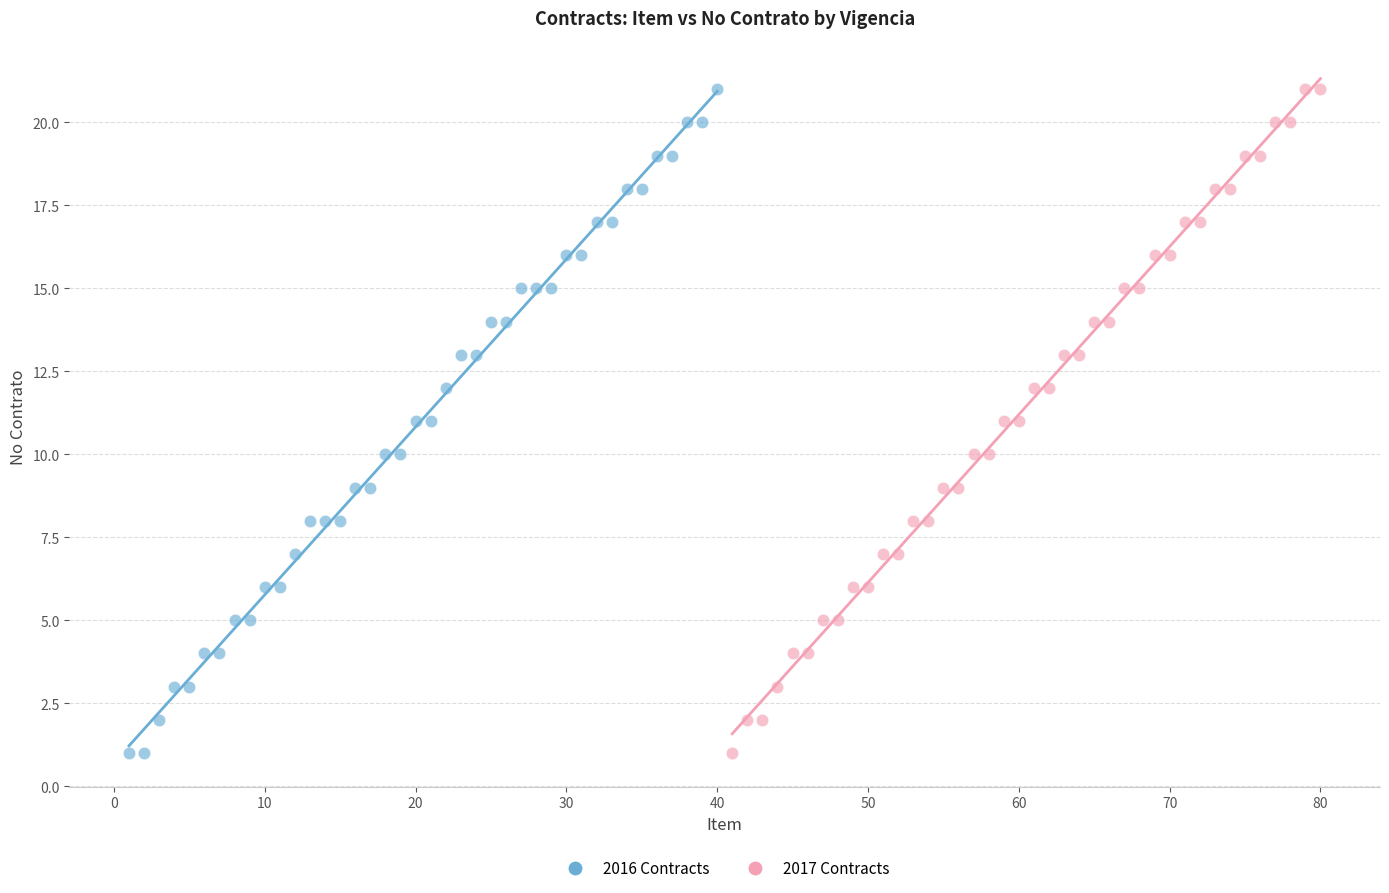

What are all the series names shown in the legend?

2016 Contracts, 2017 Contracts